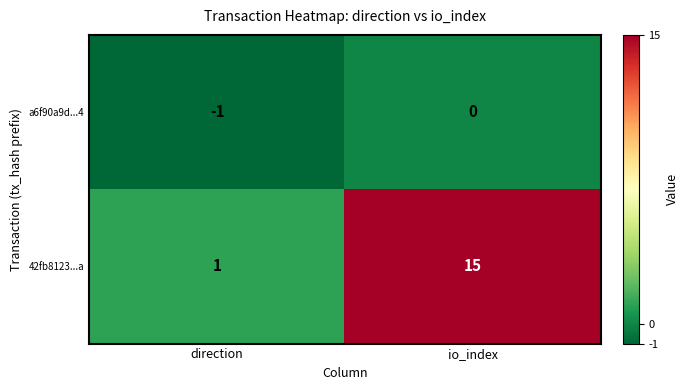

Reading right to left, extract all data points from this chart.

a6f90a9d...4: 0	-1
42fb8123...a: 15	1